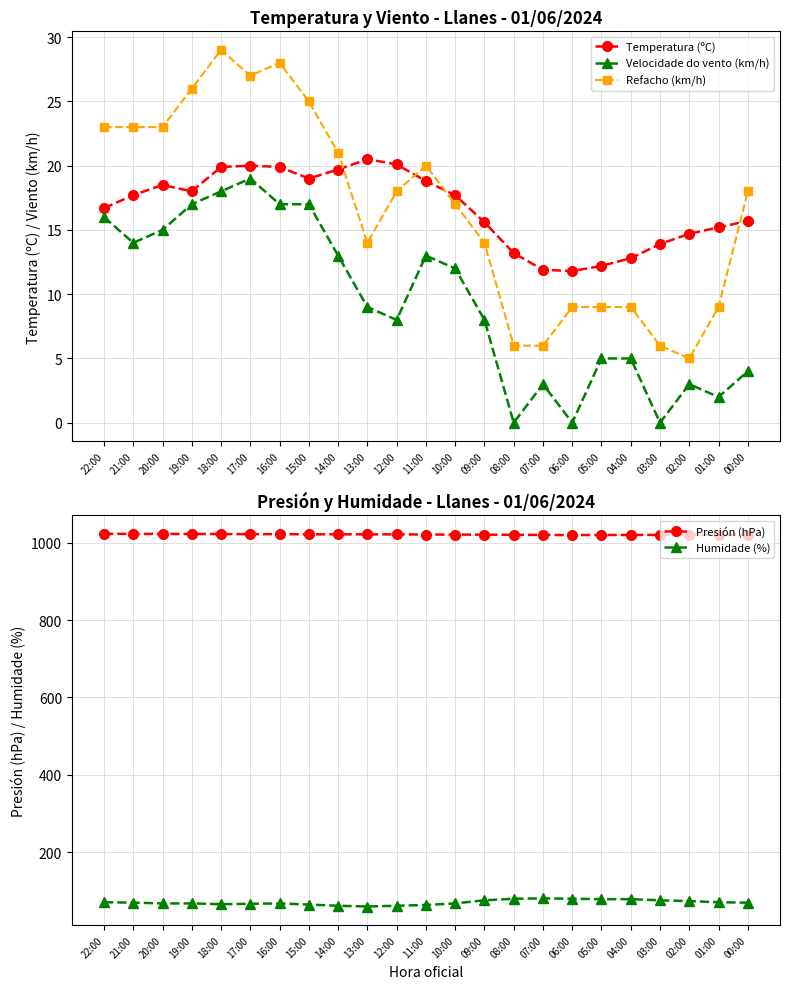

Which series has the widest spread of values?

Refacho (km/h)